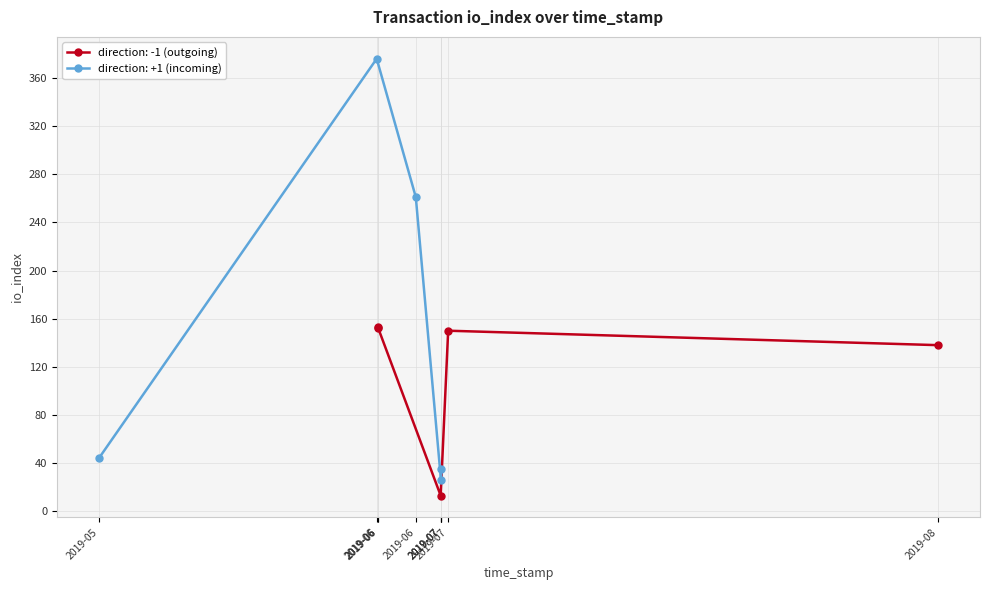

What is the spread (max minus min) of values at 1562000292?

35.0